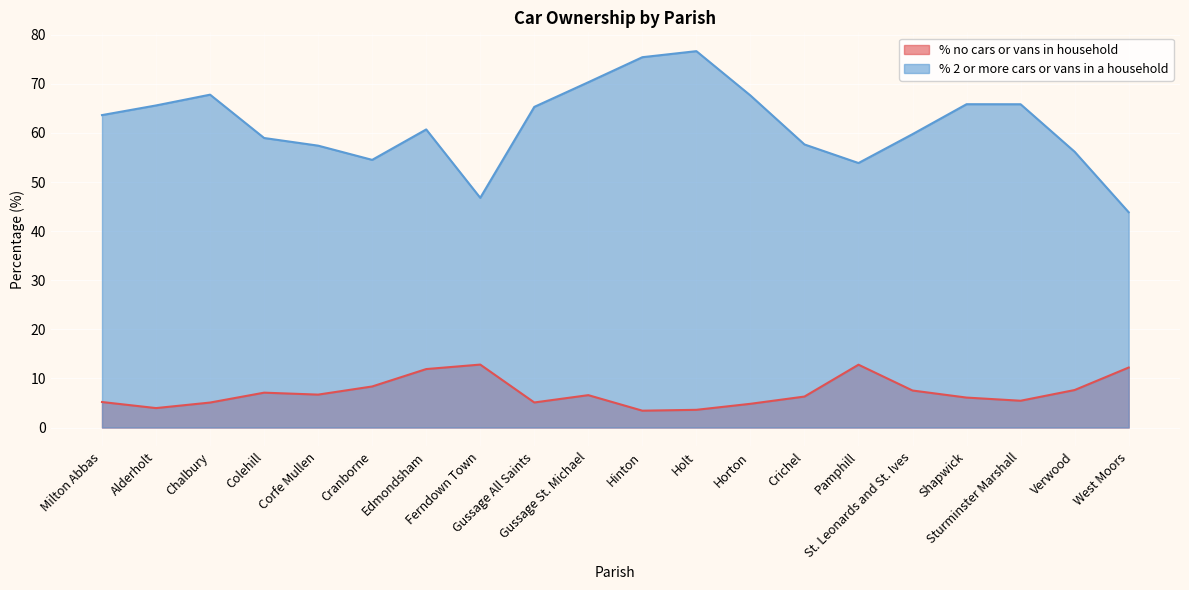

How many lines are shown in the chart?

2